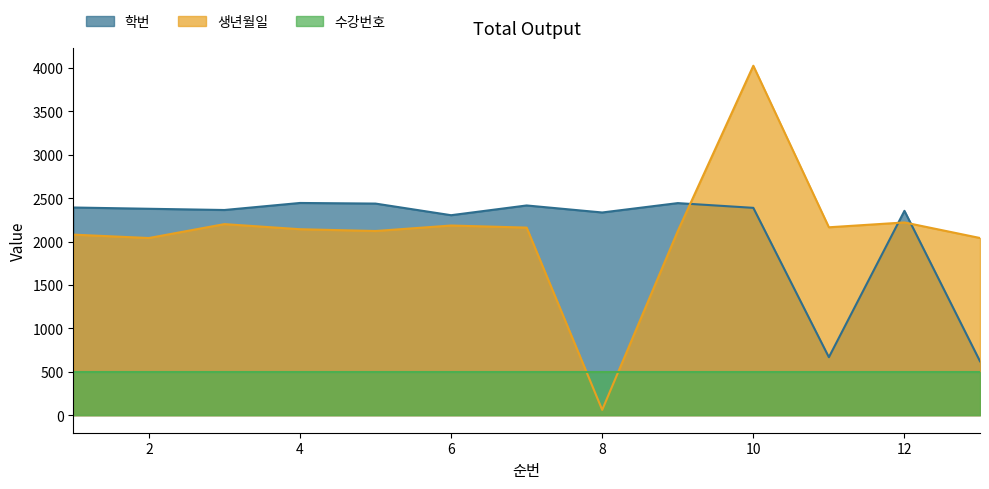

Where does the 학번 series first go above 2378?

1